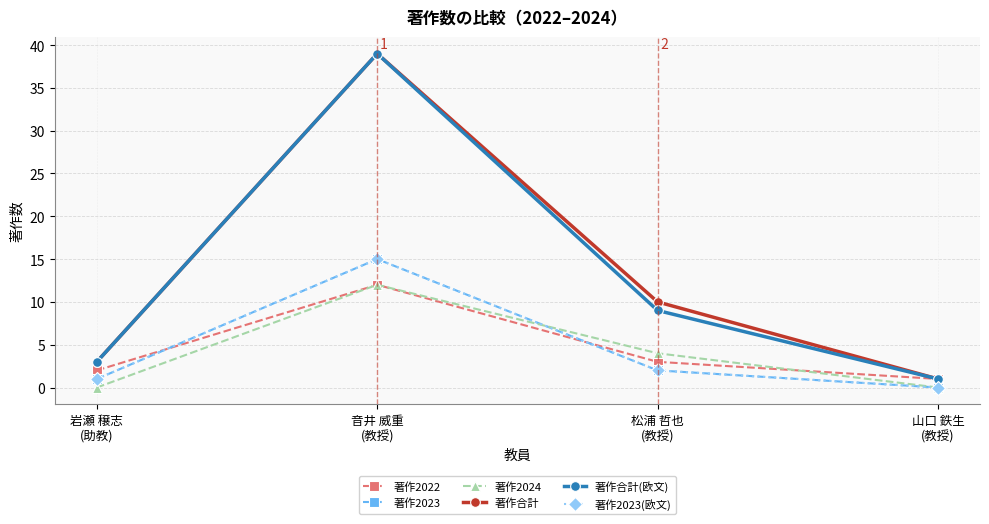

List the series in order of their peak value, lowest first.

著作2022, 著作2024, 著作2023, 著作2023(欧文), 著作合計, 著作合計(欧文)